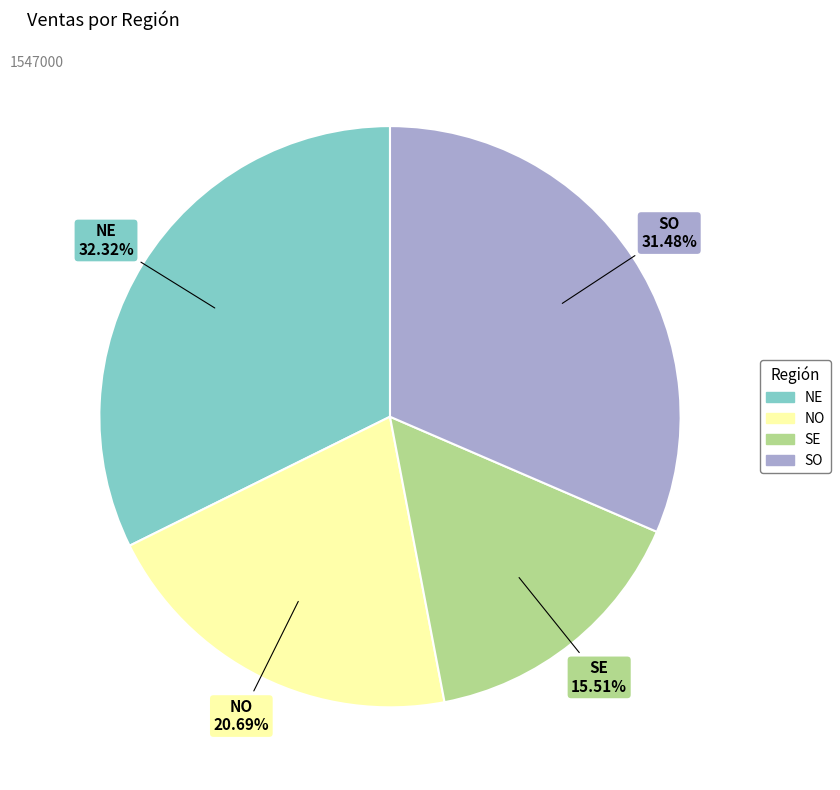

True or false: SO accounts for 31% of the total.

True